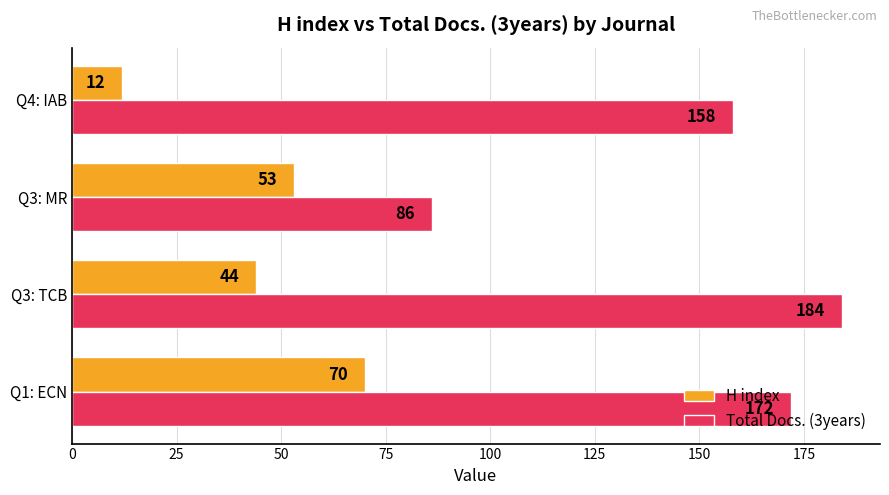

What is the greatest value displayed?

184